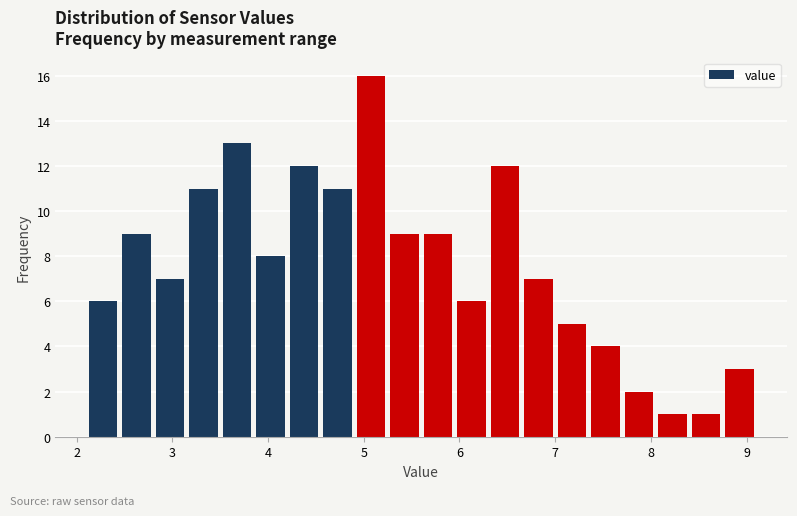

Read against the x-axis, roughly where is the centre of the tallest bar?

5.1